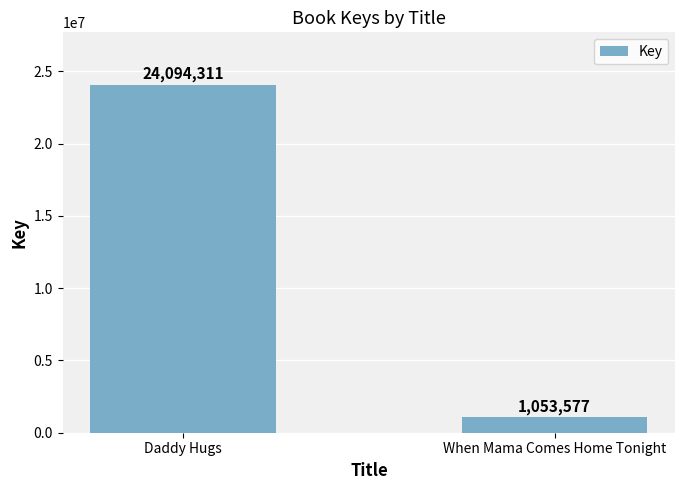

True or false: the data shows 1053577 at When Mama Comes Home Tonight.

True